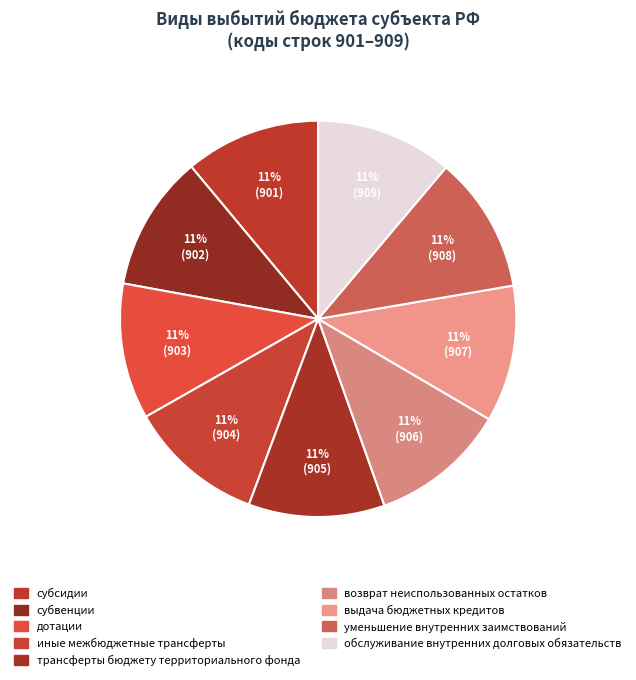

How many slices are in this pie chart?

9